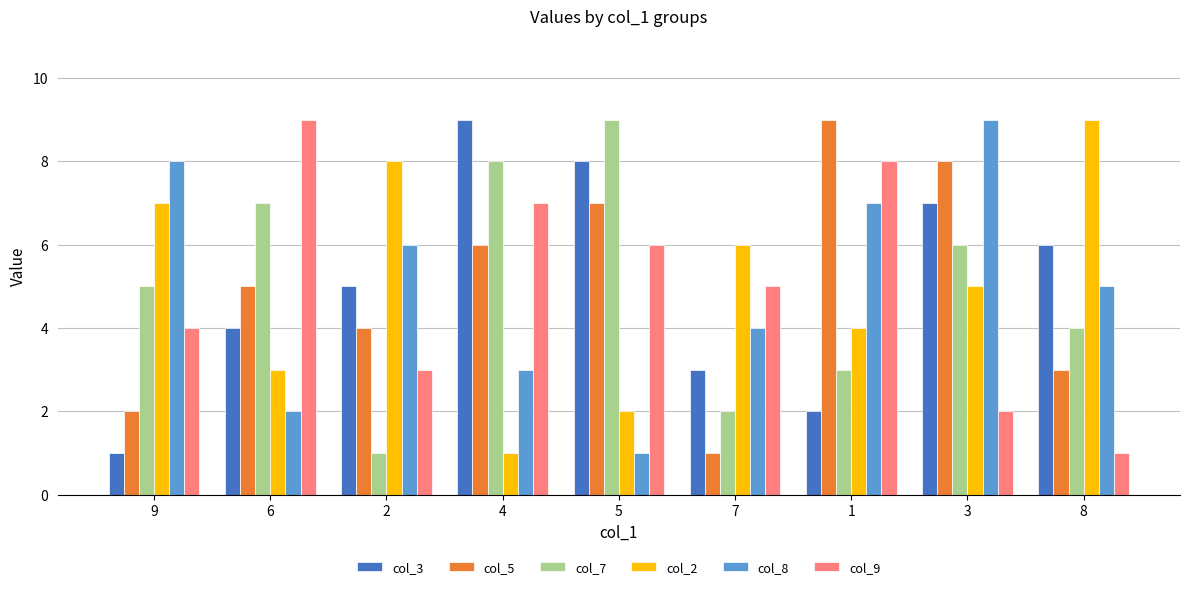

How many data points in col_3 are less than 5?

4